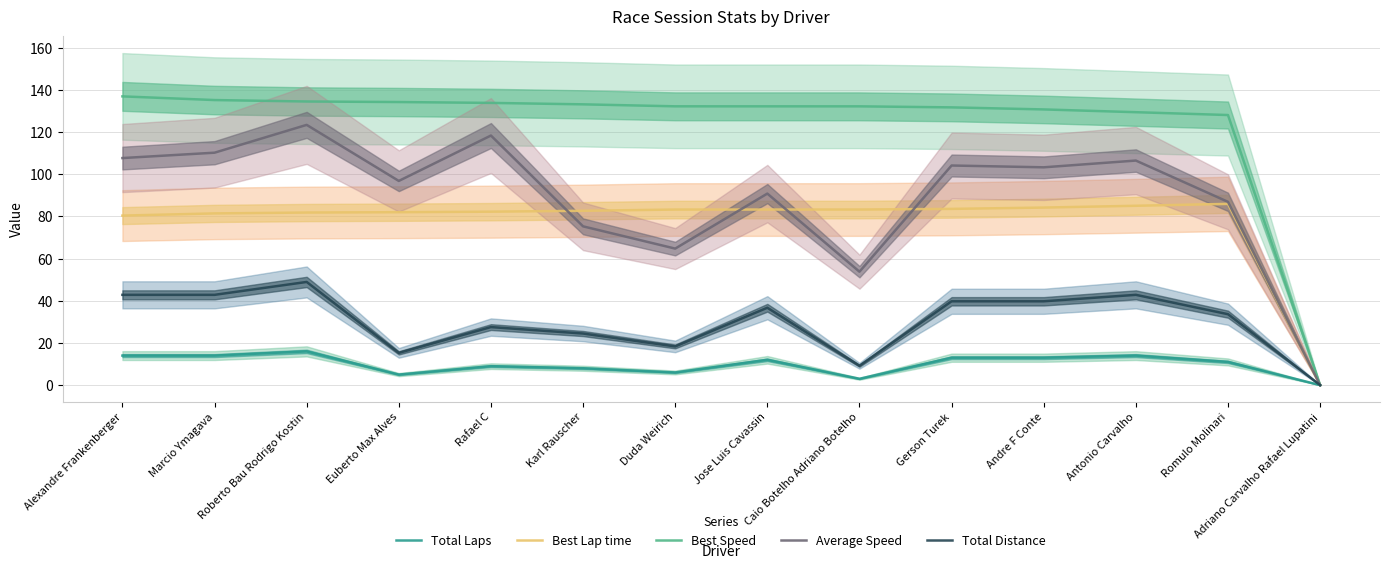

Which series has the largest range (max minus min)?

Best Speed